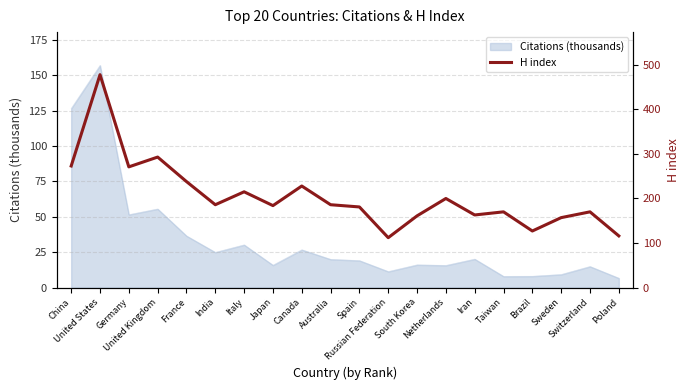

Read the value at Italy, to the nearest 50.

200